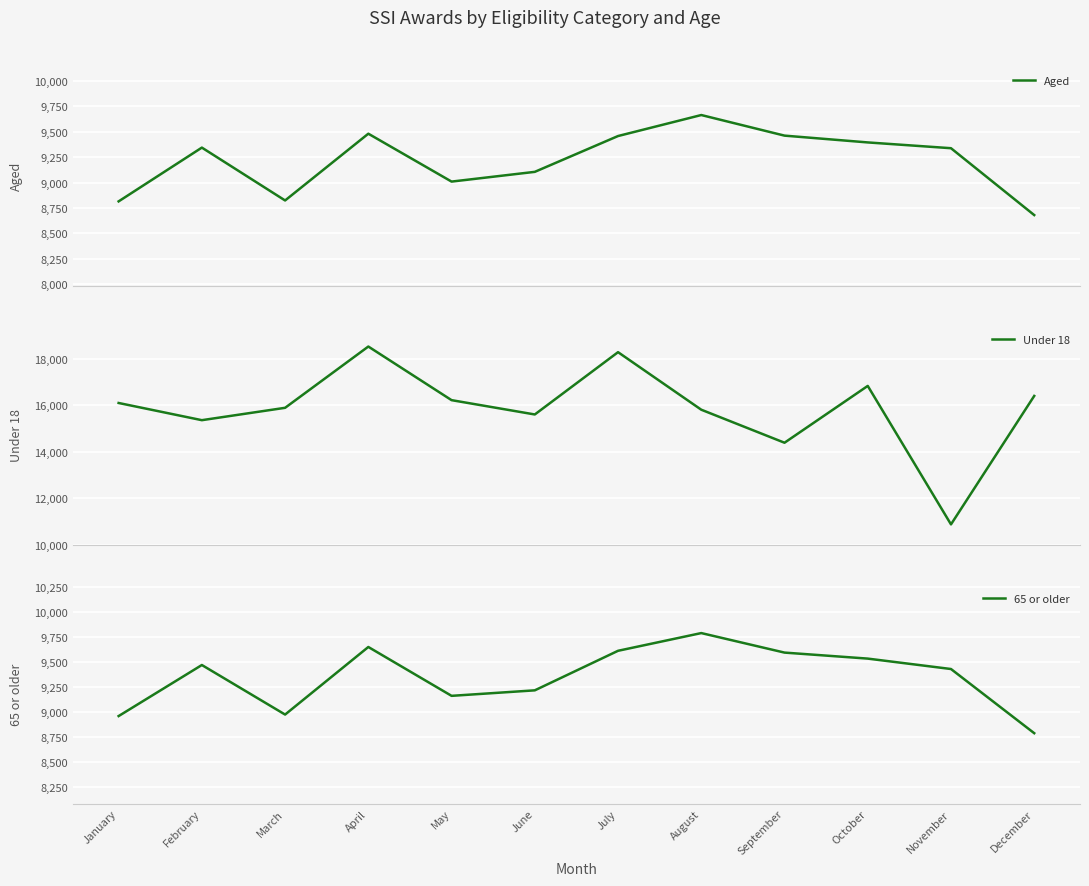

Is it true that Aged equals 9009 at May?

True